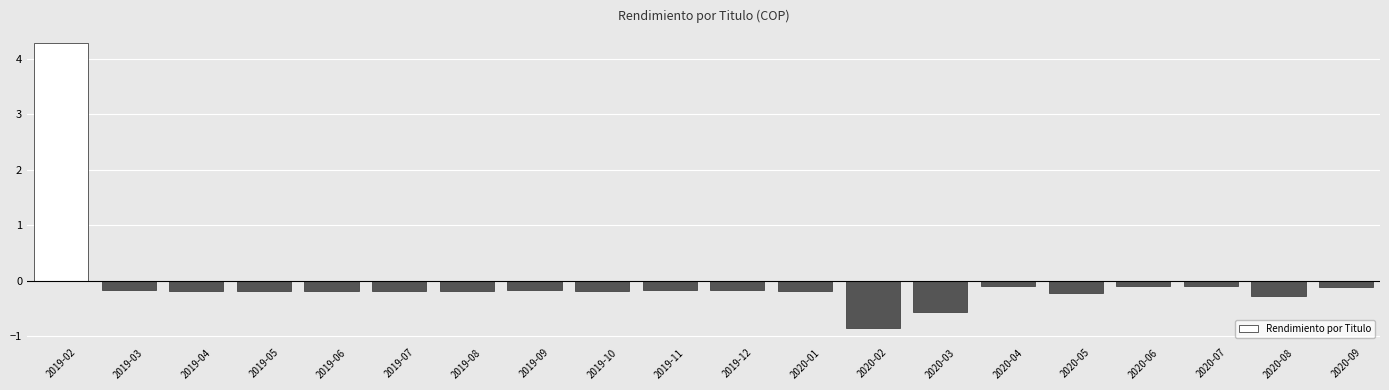

What is the difference between the values at 2020-08 and 2019-02?

4.6